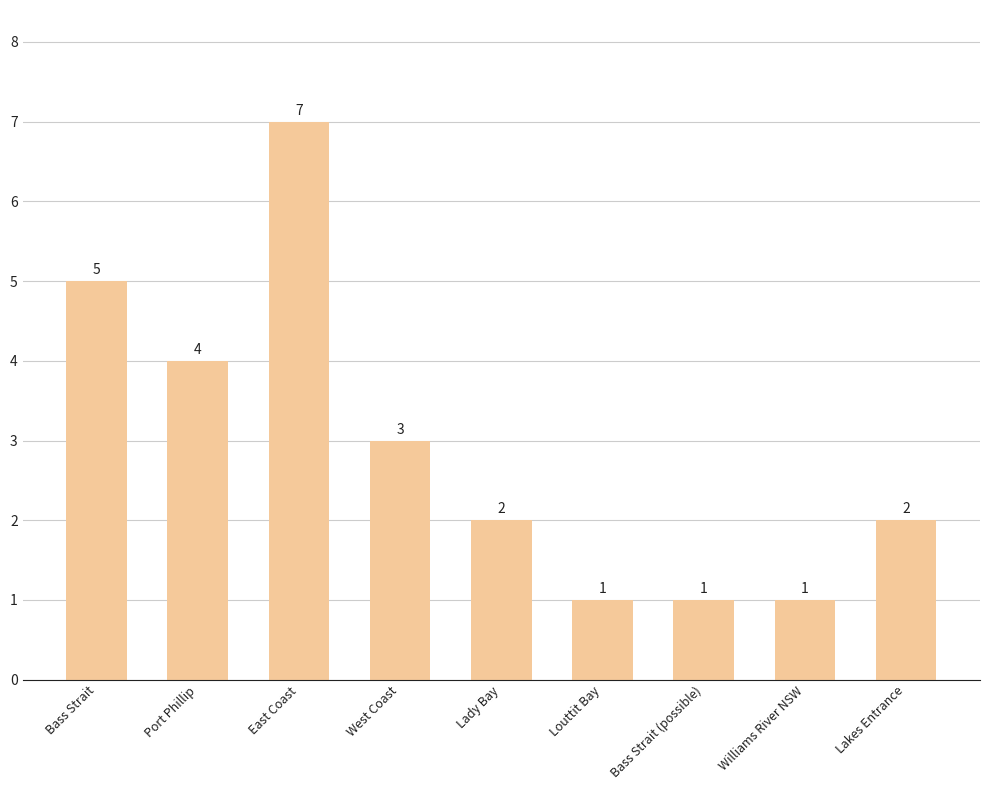

What is the greatest value displayed?

7